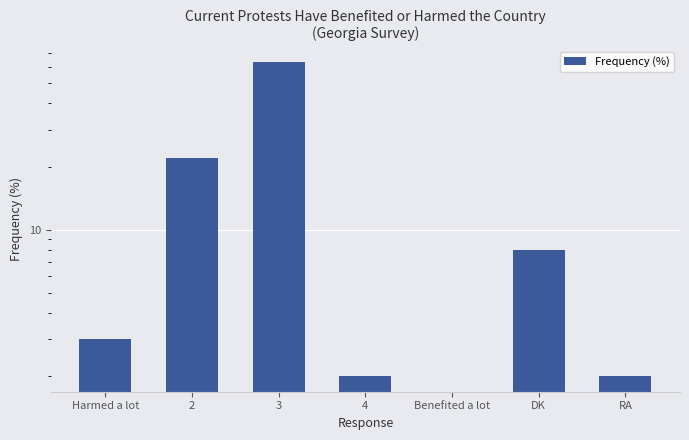

How many values are above zero?

6